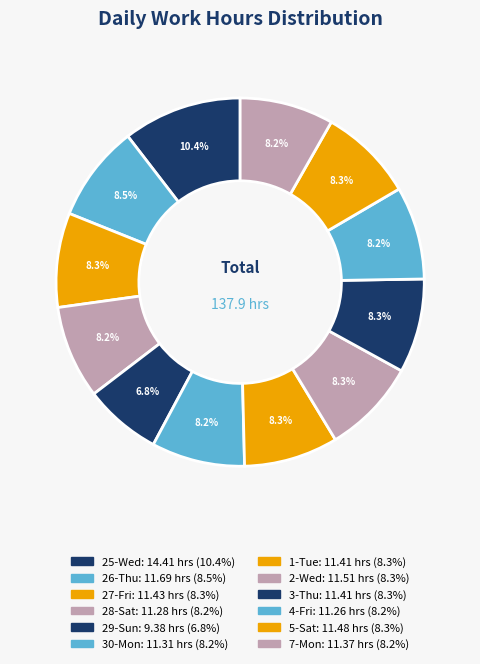

What is the change in value from 26-Thu to 28-Sat?

-0.4